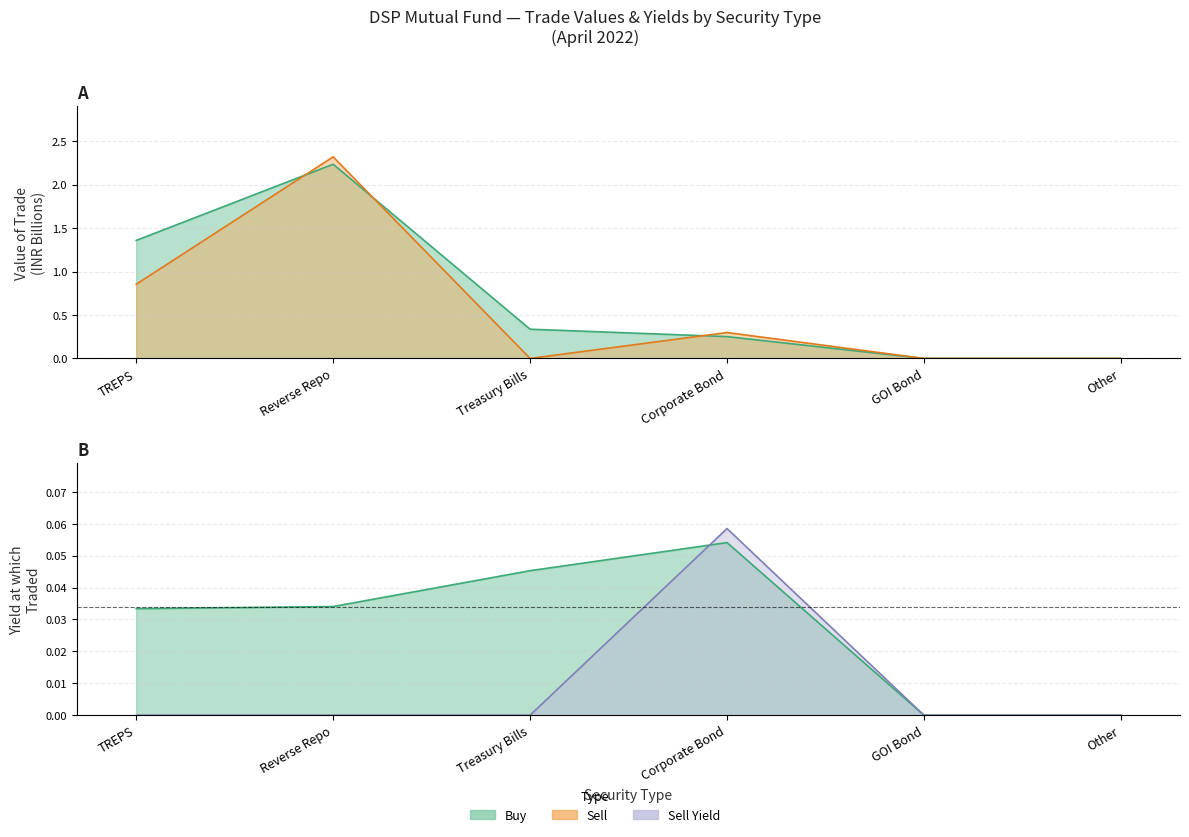

Which category has the highest value in the Sell series?

Reverse Repo